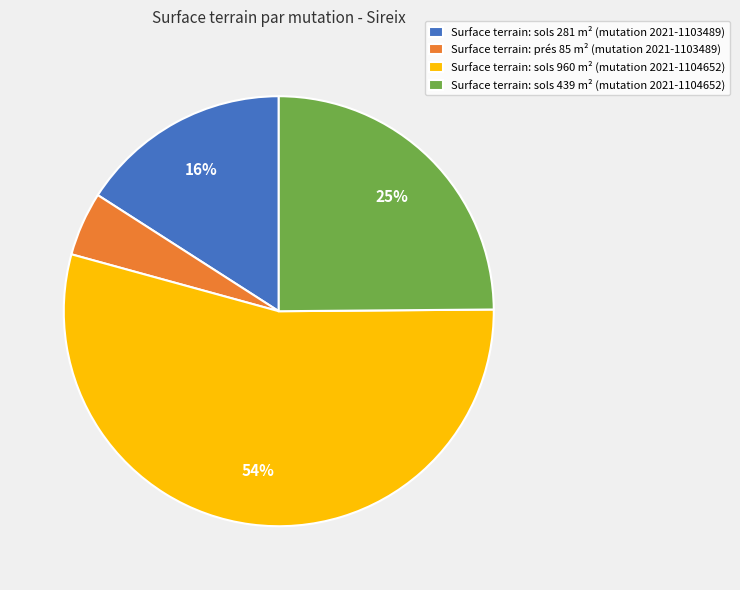

The Surface terrain: sols 960 m² (mutation 2021-1104652) slice represents 54% of the pie. True or false?

True